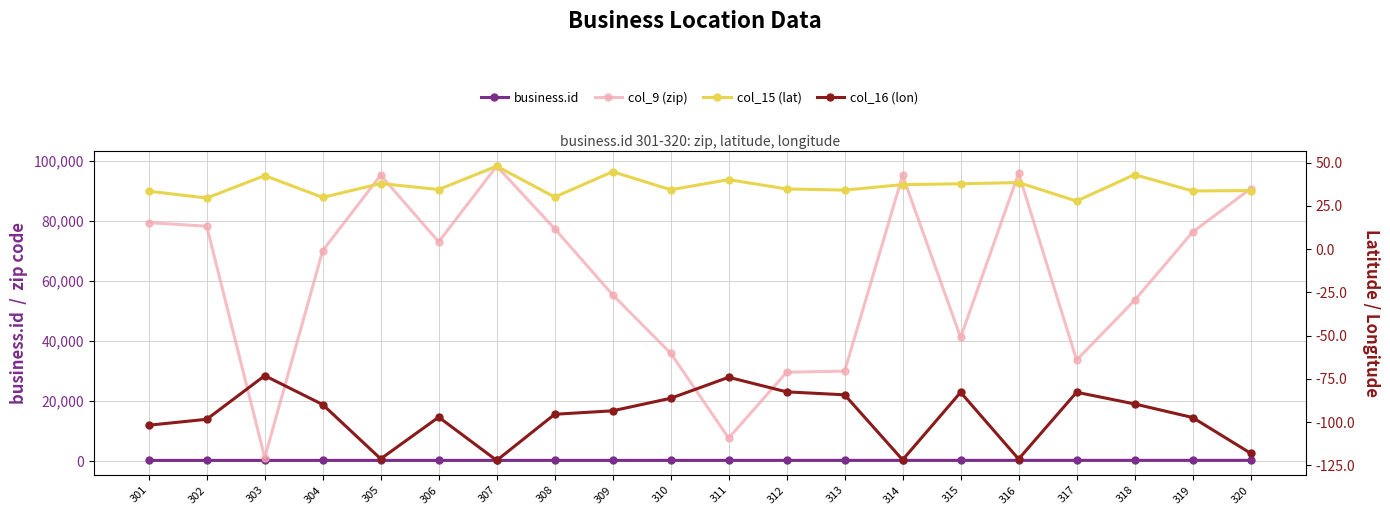

At 309, list the series in order from largest to smallest.

col_9 (zip), business.id, col_15 (lat), col_16 (lon)